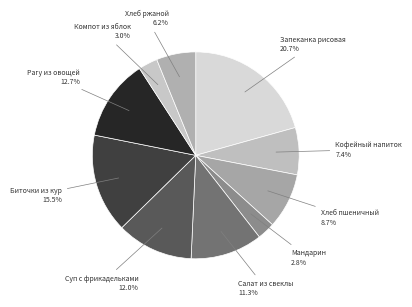

How many segments does this pie chart have?

10